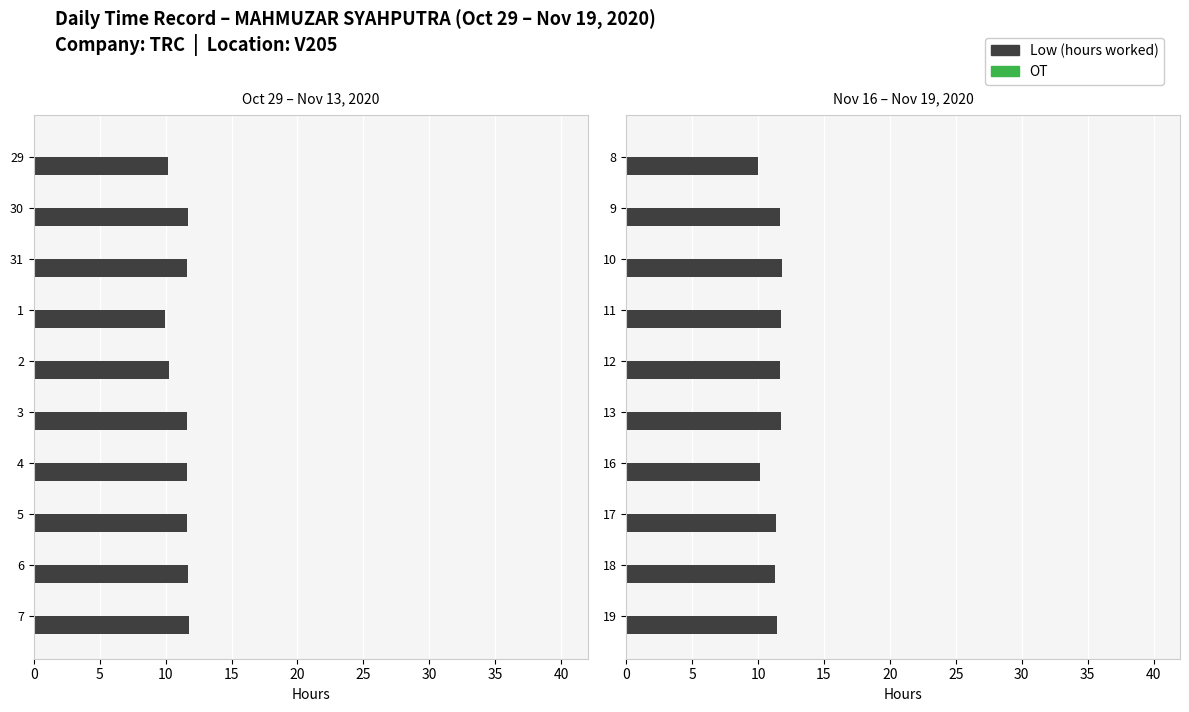

Between 5 and 30, which series saw the biggest shift?

Low (hours worked)